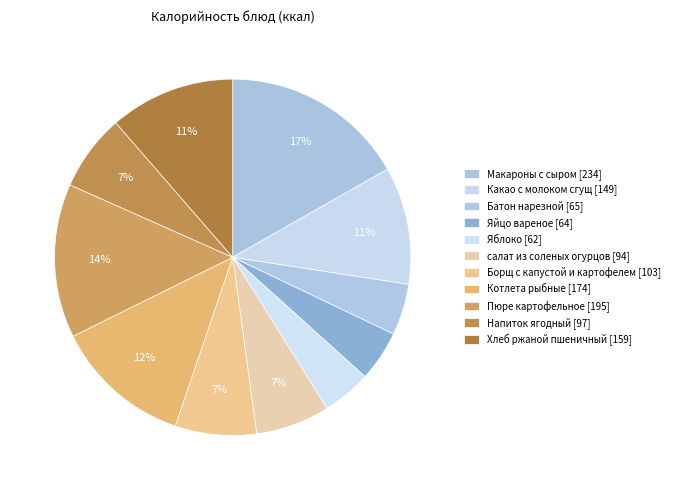

Which has a higher value, Борщ с капустой и картофелем or Пюре картофельное?

Пюре картофельное